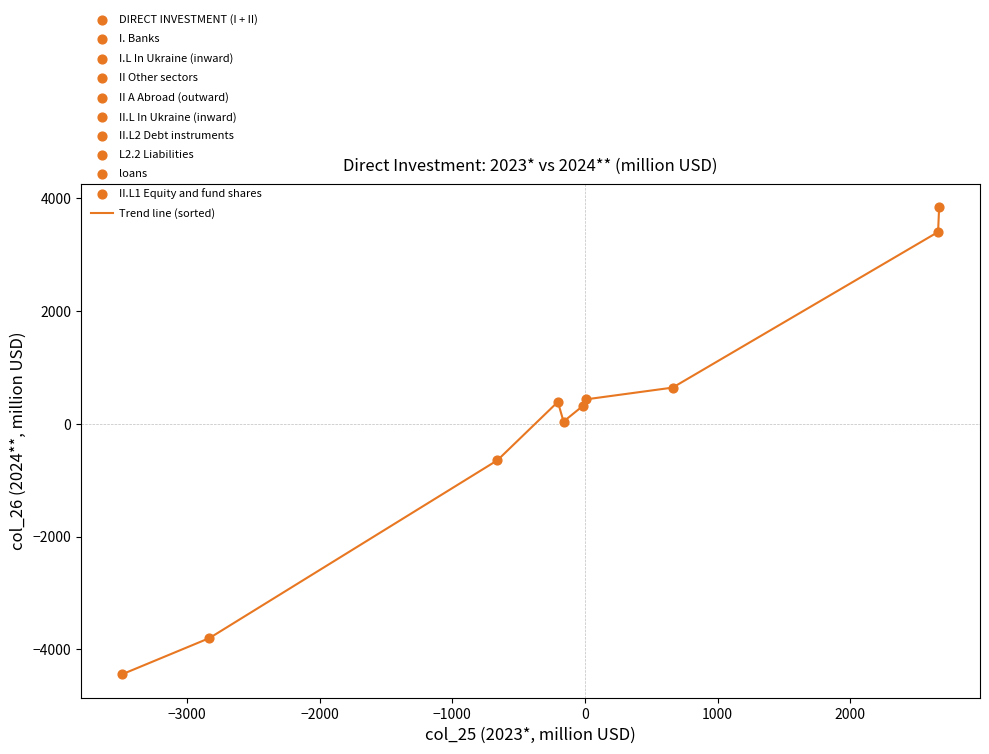

What is the difference between the maximum and minimum values?

8284